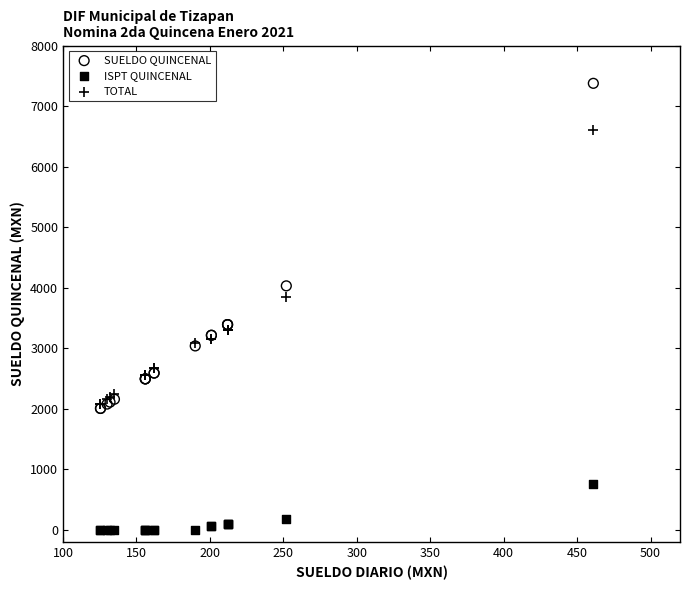

Which series reaches the minimum Y coordinate?

ISPT QUINCENAL